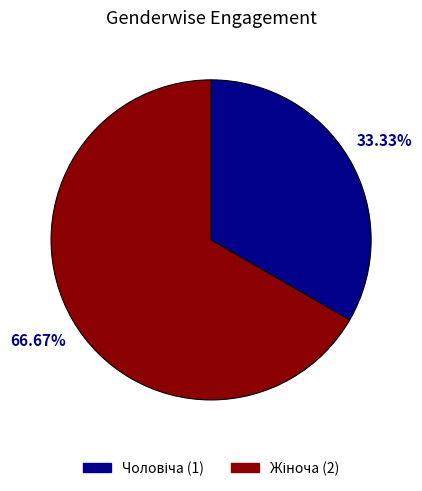

How many slices are in this pie chart?

2